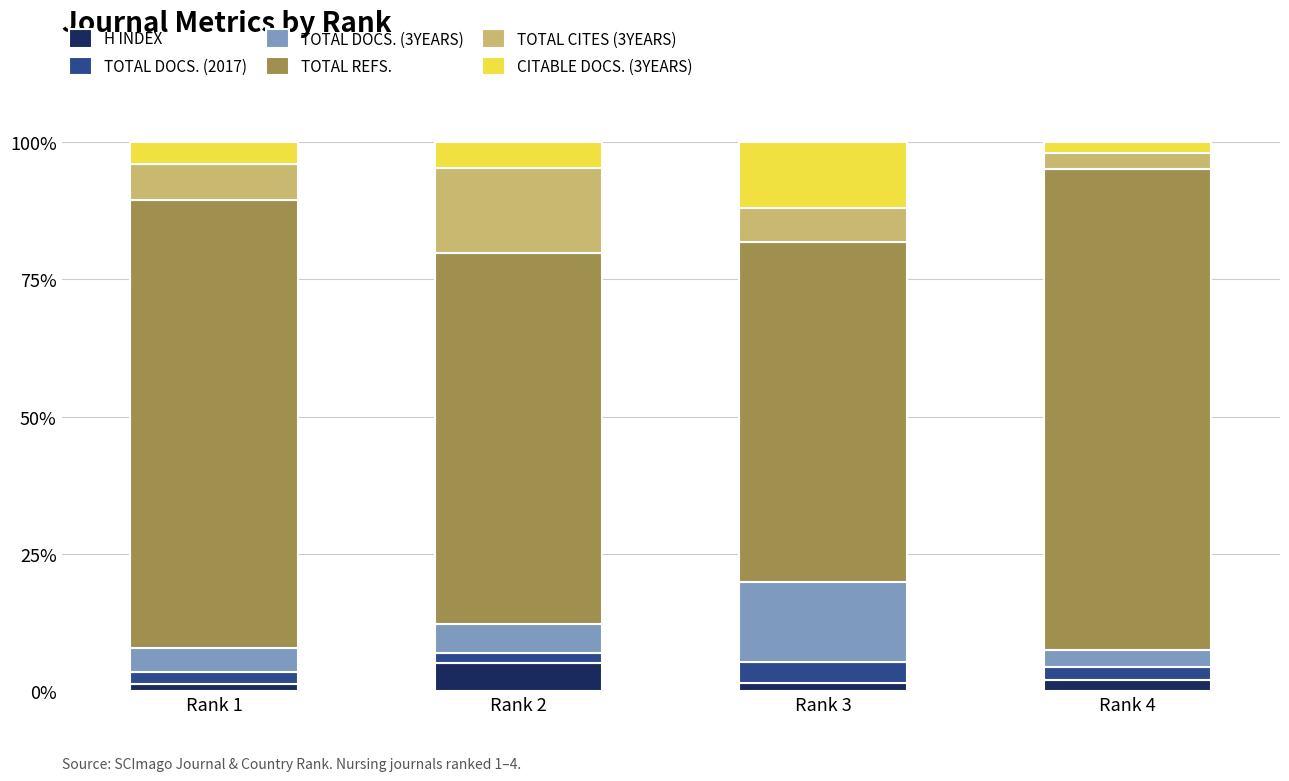

What is the total value across all series at Rank 4?

100.0